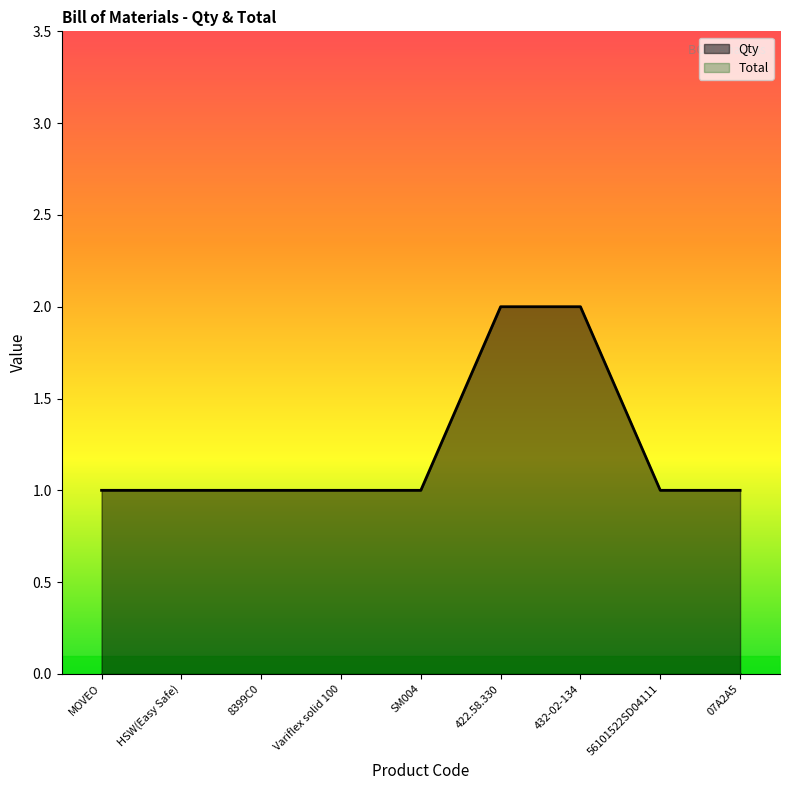

How many categories are shown in the chart?

9